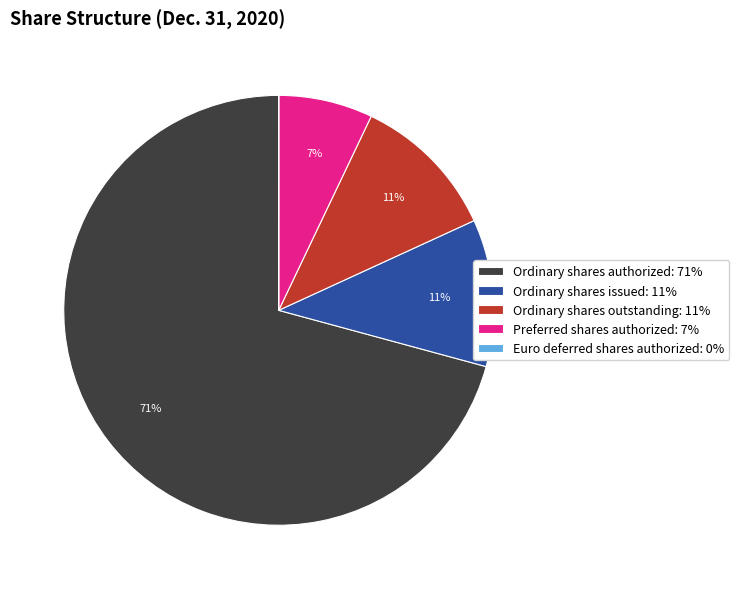

To the nearest percent, what portion does Ordinary shares issued: 11% represent?

11%